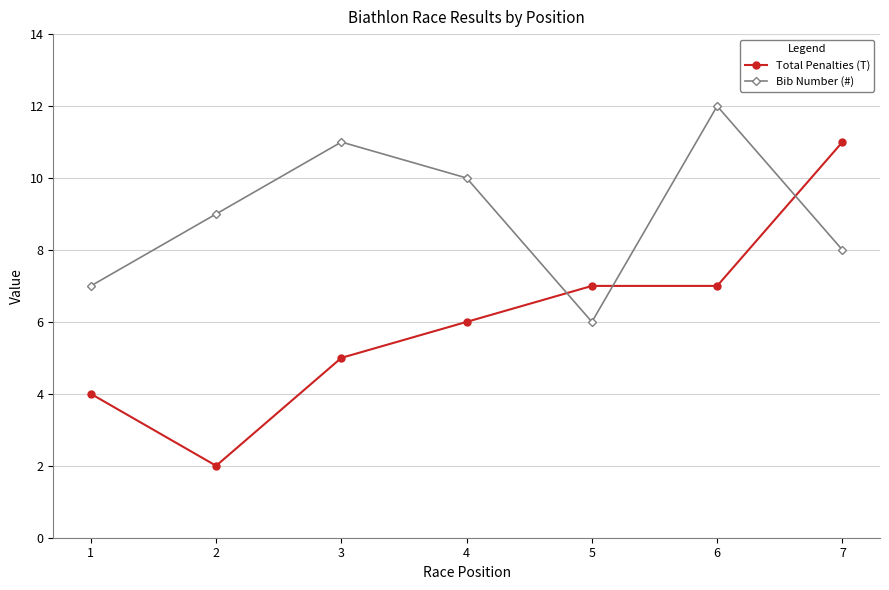

How many Bib Number (#) values are between 7 and 11?

5